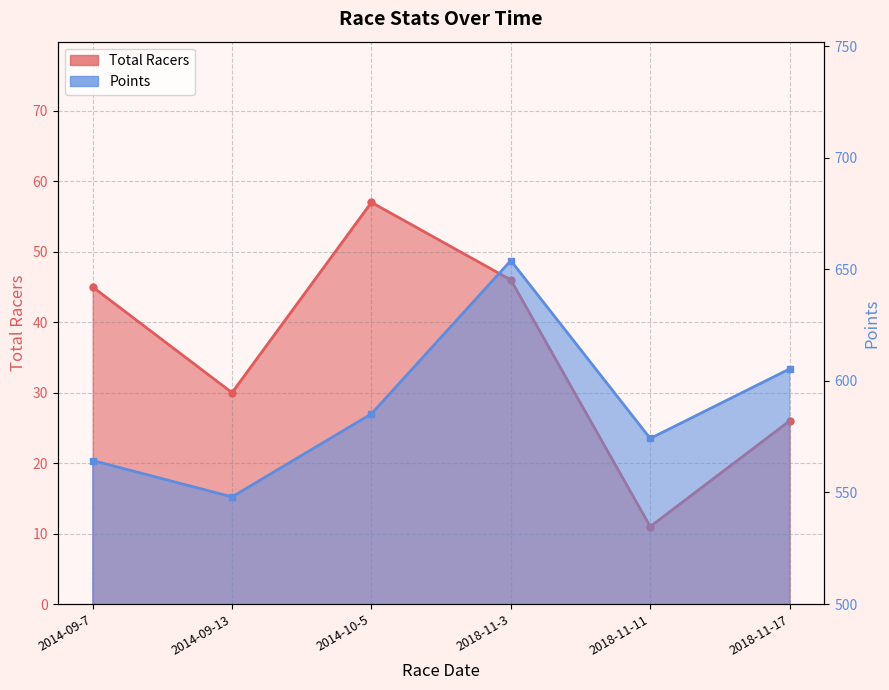

What is the sum of all Points values?

3530.9